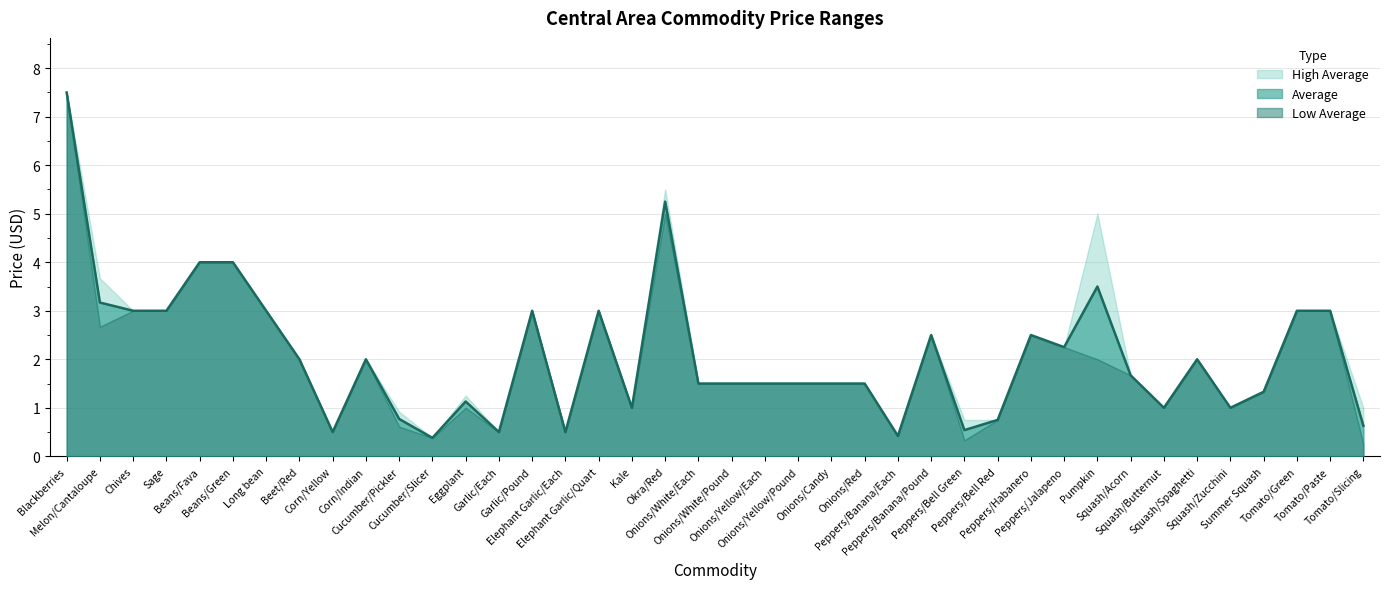

List the series in order of their peak value, lowest first.

Average, Low Average, High Average